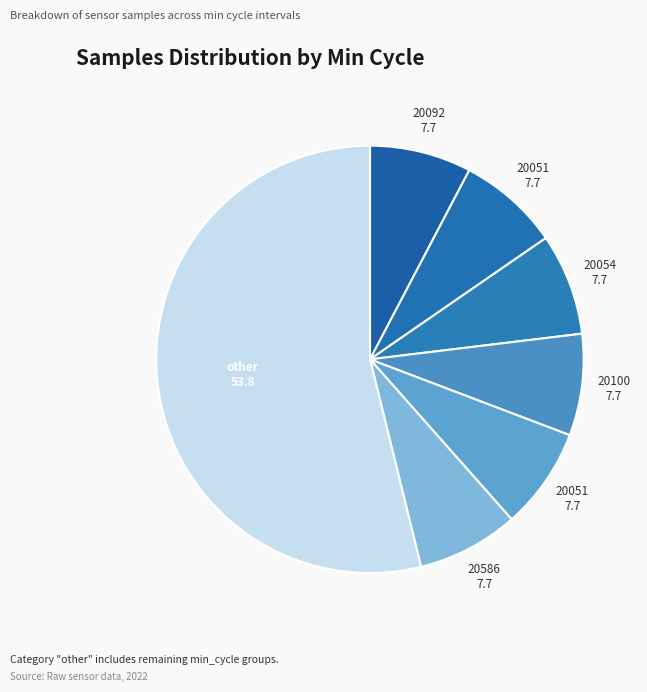

Count the number of slices in the pie.

7